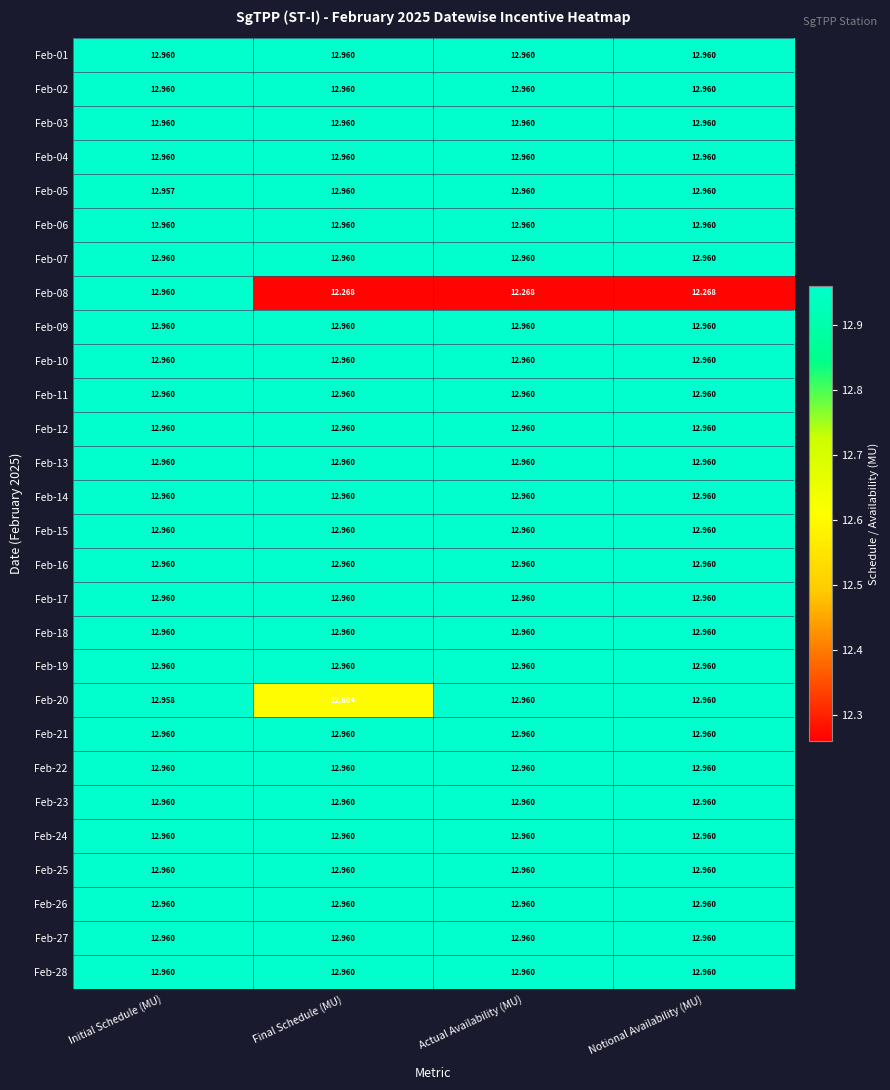

At which category is the sum across all series the highest?

Initial Schedule (MU)